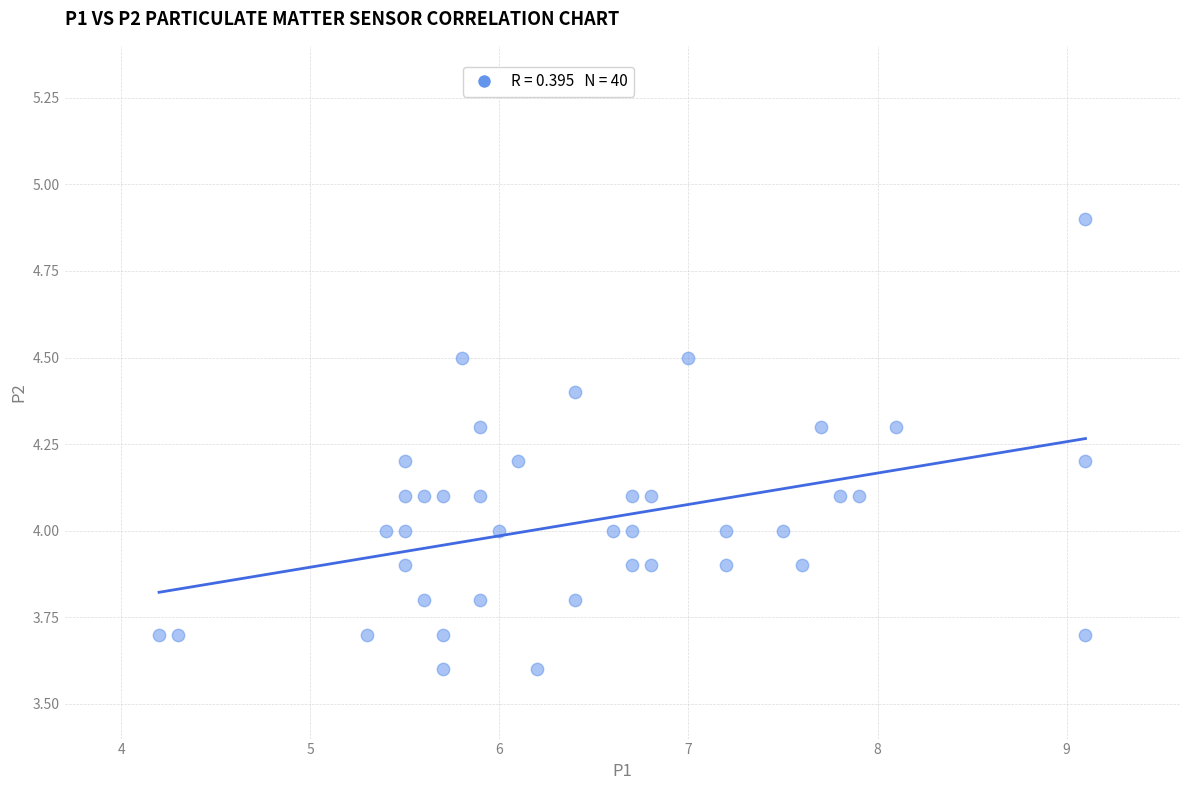

What is the range of Y values (max minus min)?

1.3